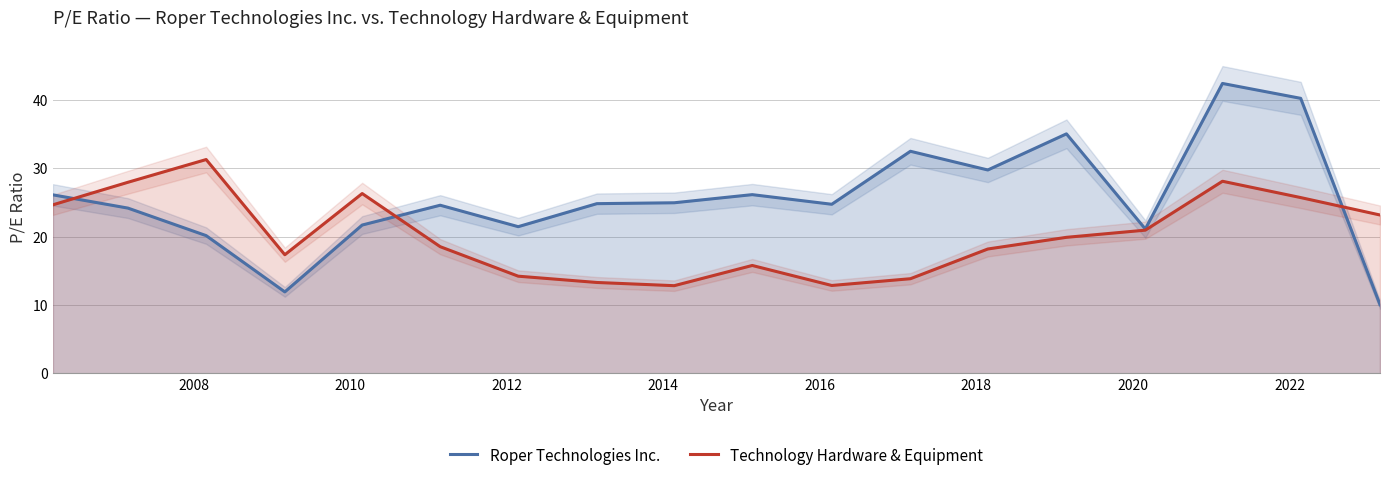

How many distinct data groups are displayed?

2